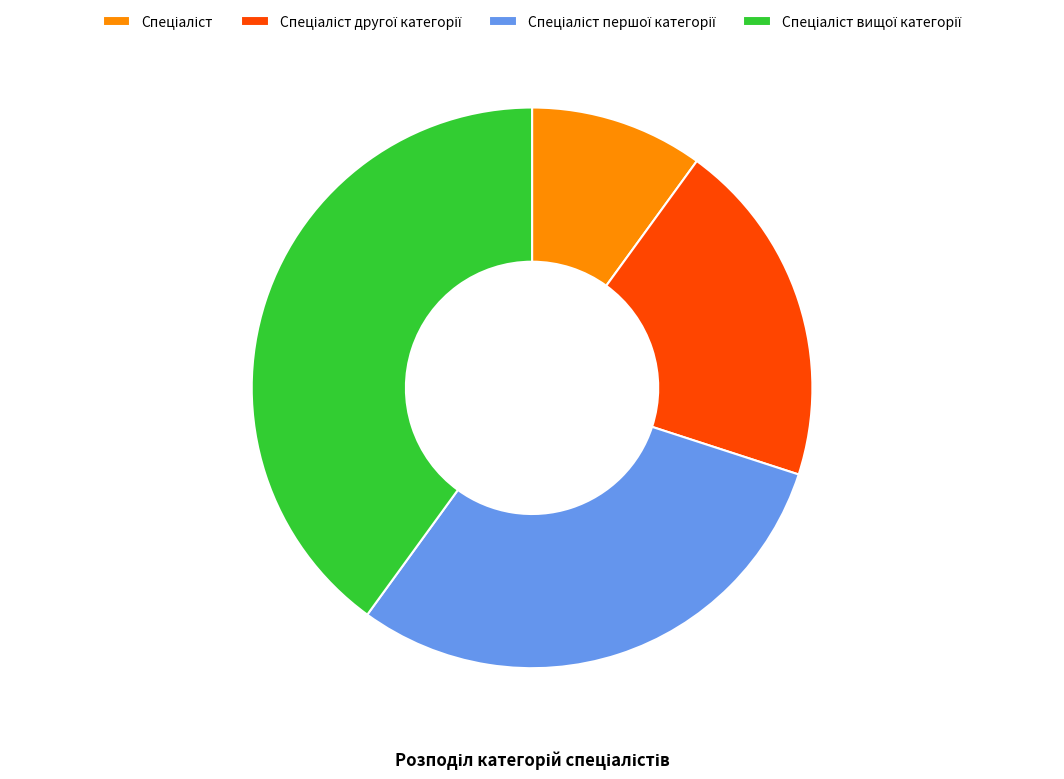

Is there any slice that represents more than half of the pie?

No